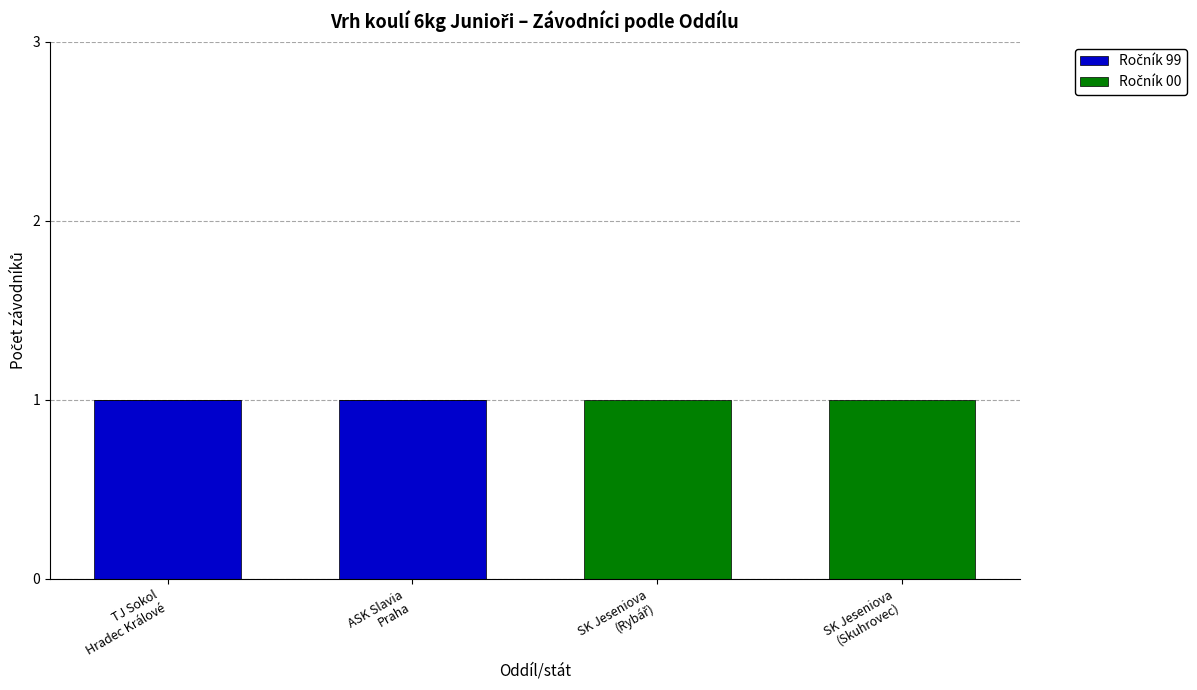

How many data points does each series have?

4